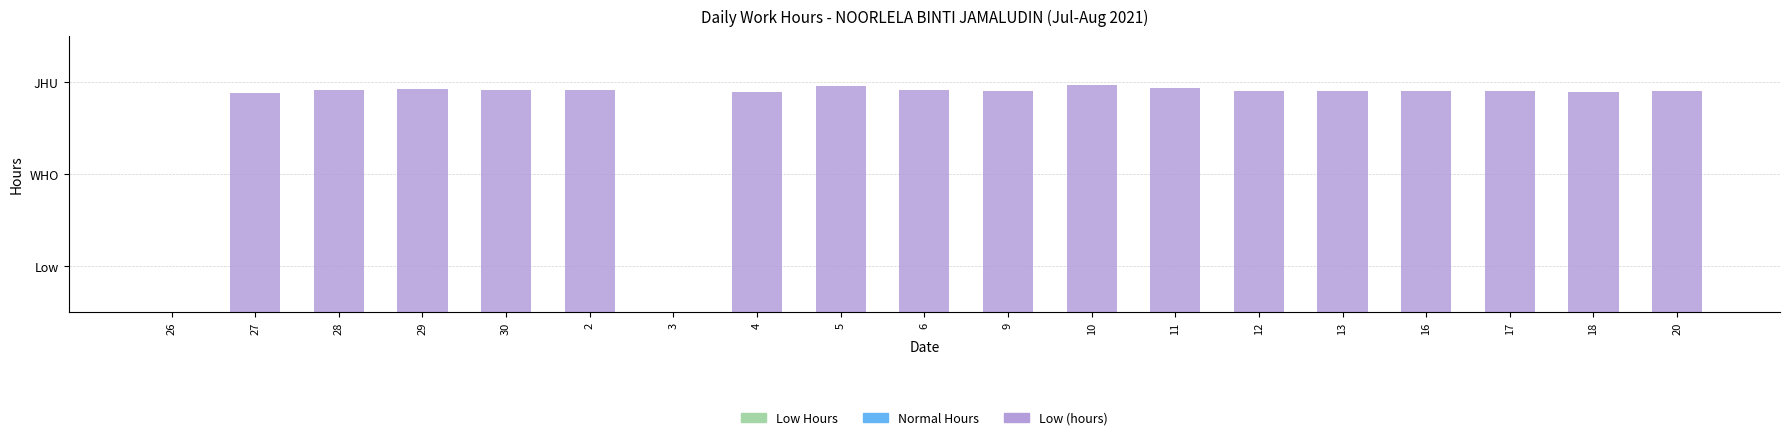

Are the bars grouped side by side (vs. stacked)?

No